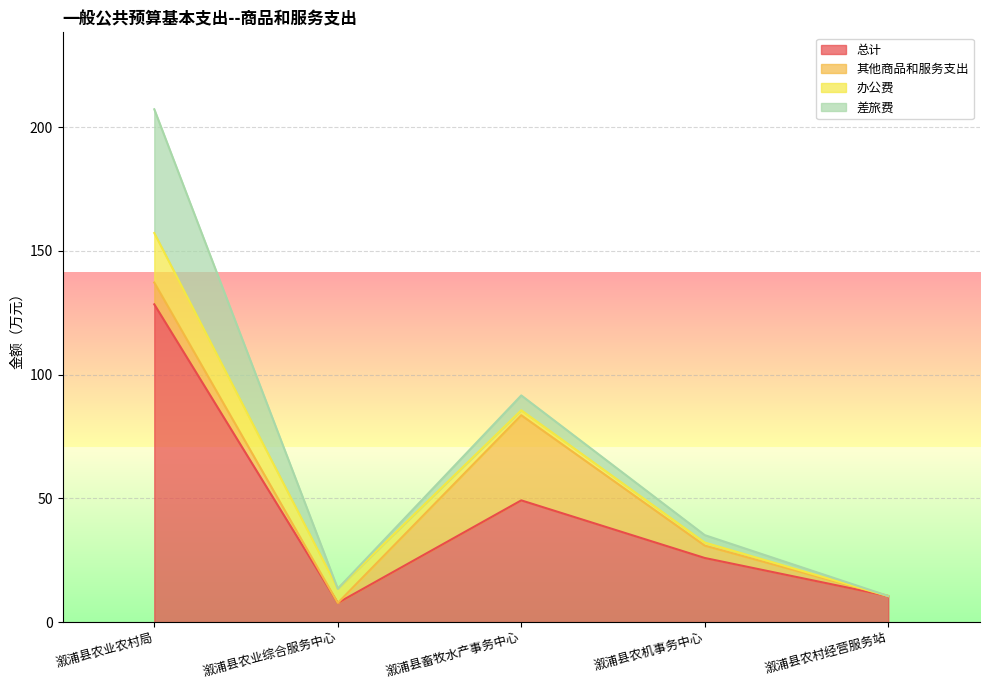

Reading left to right, what are all the values shown in this chart?

总计: 128.4	7.8	49.2	25.9	10.6
其他商品和服务支出: 8.8	0.0	34.4	5.0	0.0
办公费: 20.0	5.8	2.0	1.2	0.0
差旅费: 50.0	0.0	6.0	3.0	0.0